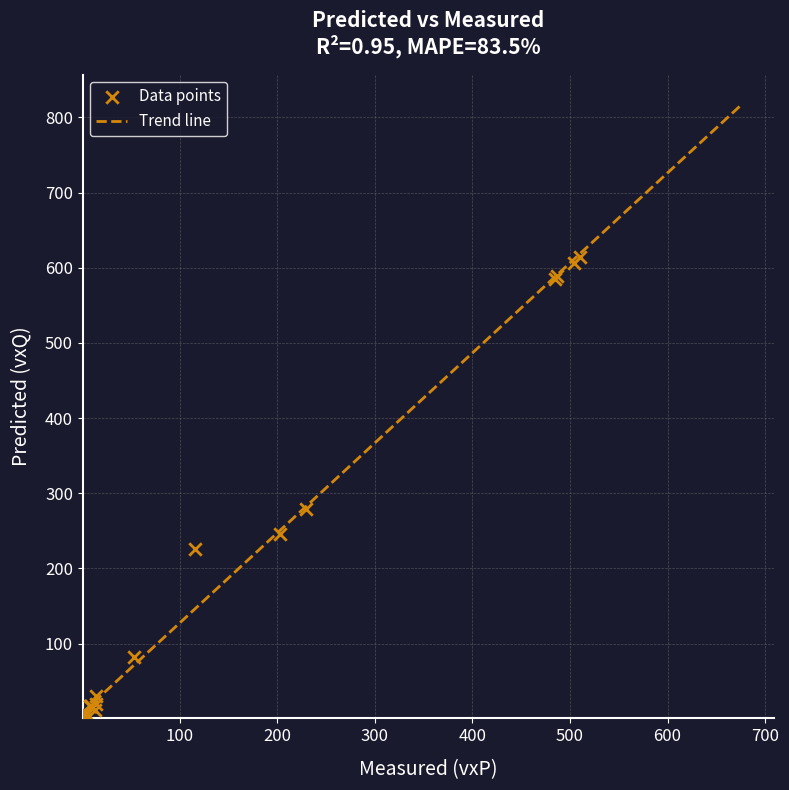

What Y value in the scatter plot is closest to 307?

278.5